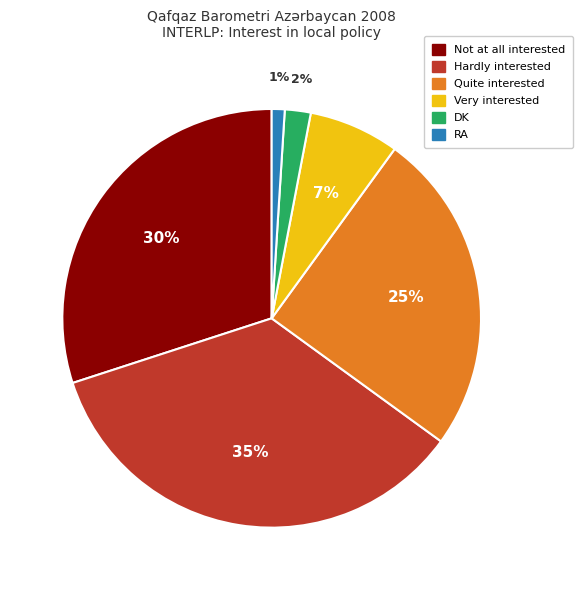

To the nearest percent, what portion does RA represent?

1%